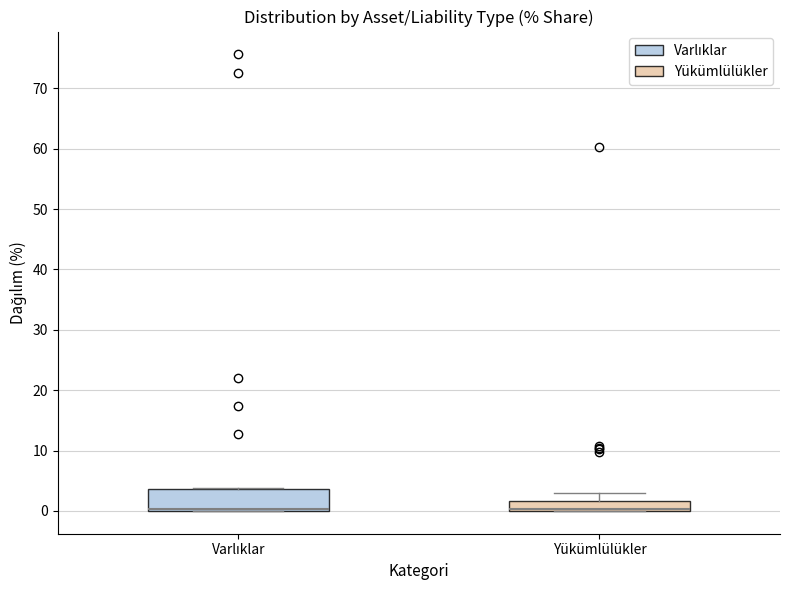

Which box is the tallest, from its lower edge to its upper edge?

Varlıklar